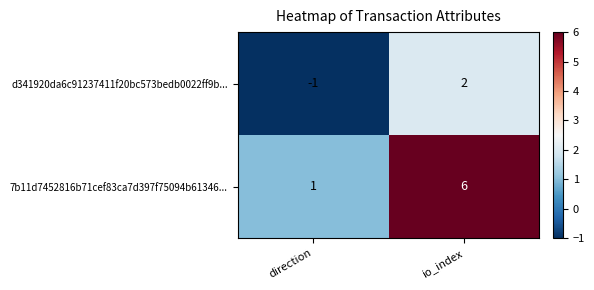

At direction, list the series in order from largest to smallest.

7b11d7452816b71cef83ca7d397f75094b61346..., d341920da6c91237411f20bc573bedb0022ff9b...